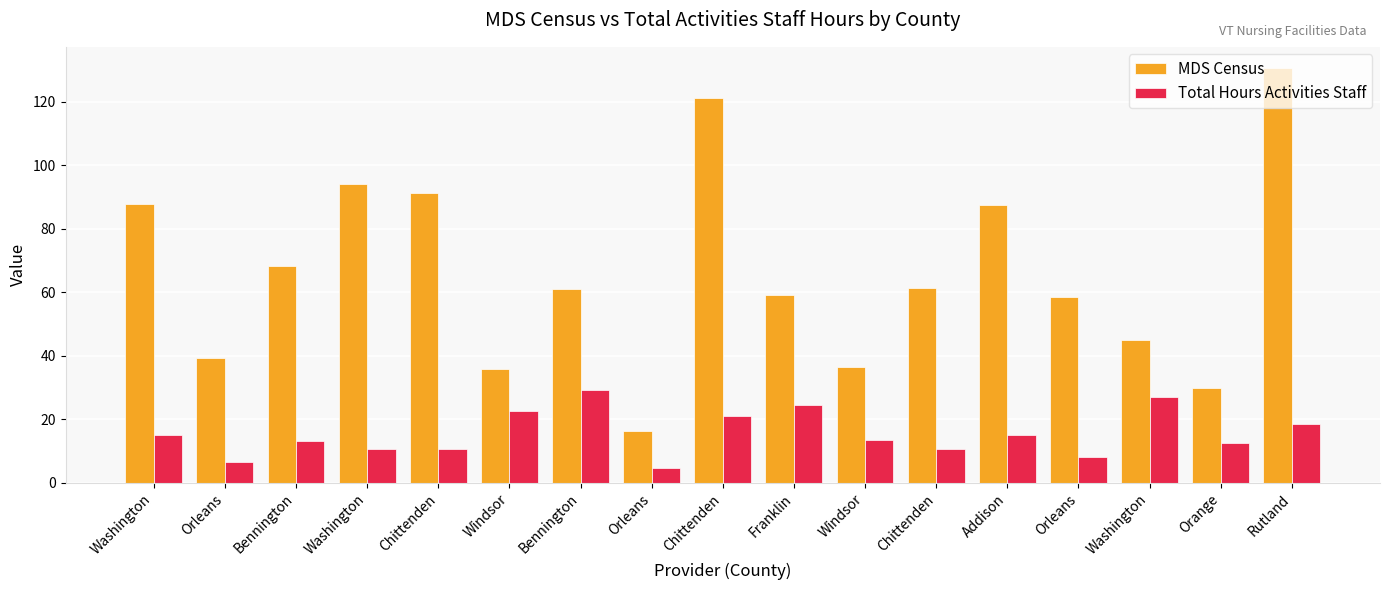

How many bars are there in each group?

2